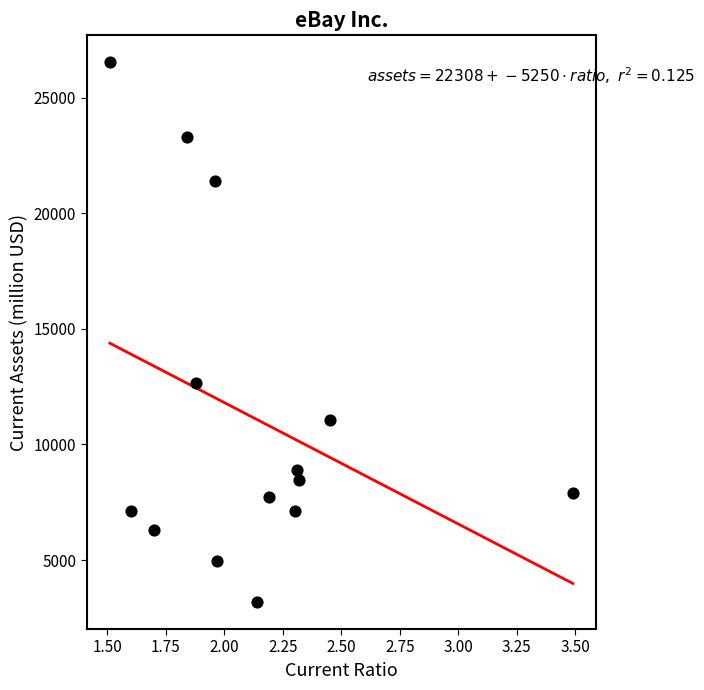

What is the range of Y values (max minus min)?

23348